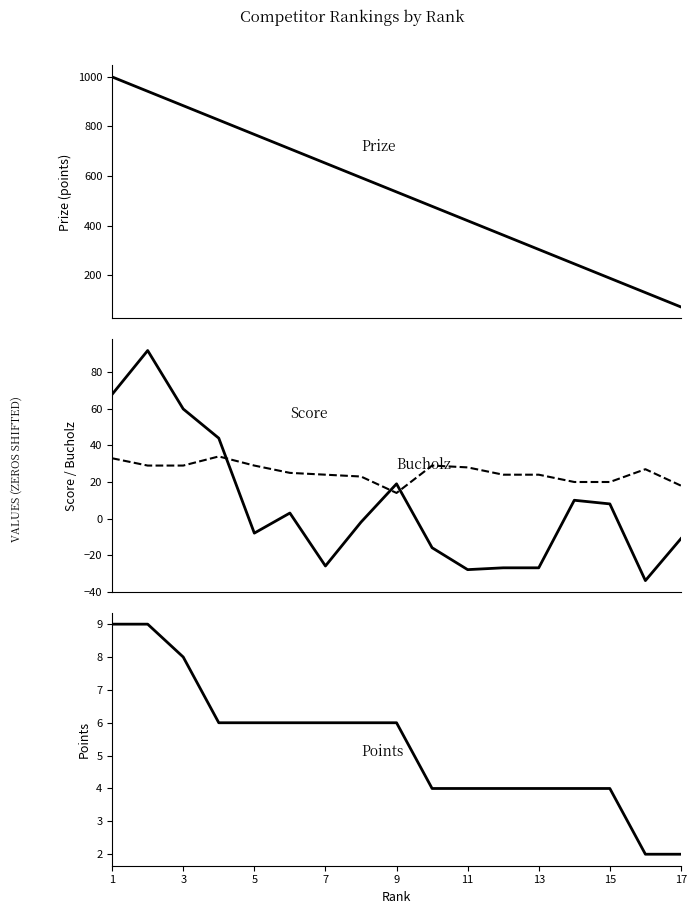

How many interior local peaks does the Score series have?

4